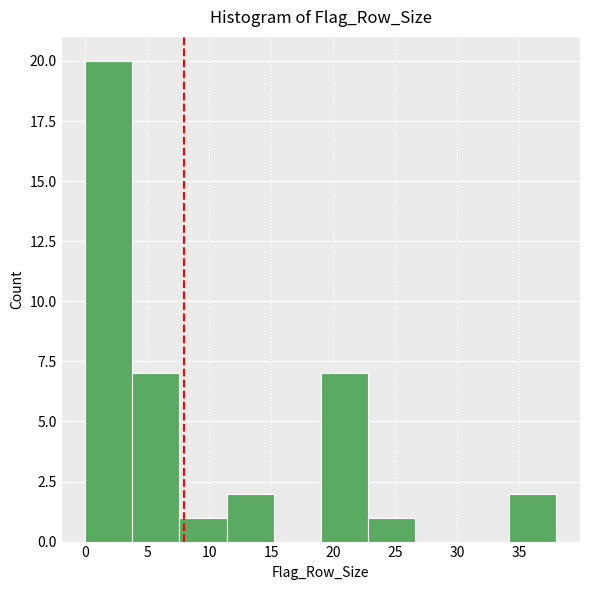

What is the height of the bar covering 0.0 to 3.8 on the x-axis? Neither the bar edges nor the heights are printed on the chart, so give them approximately, as read against the axes.

20